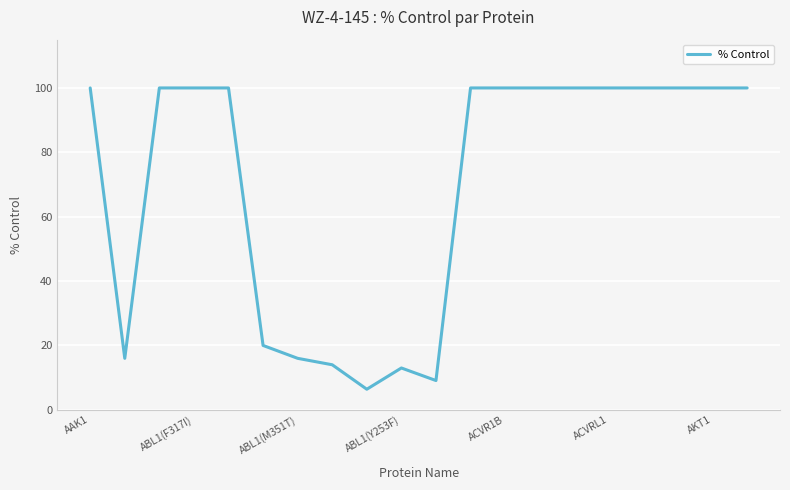

What is the greatest value displayed?

100.0